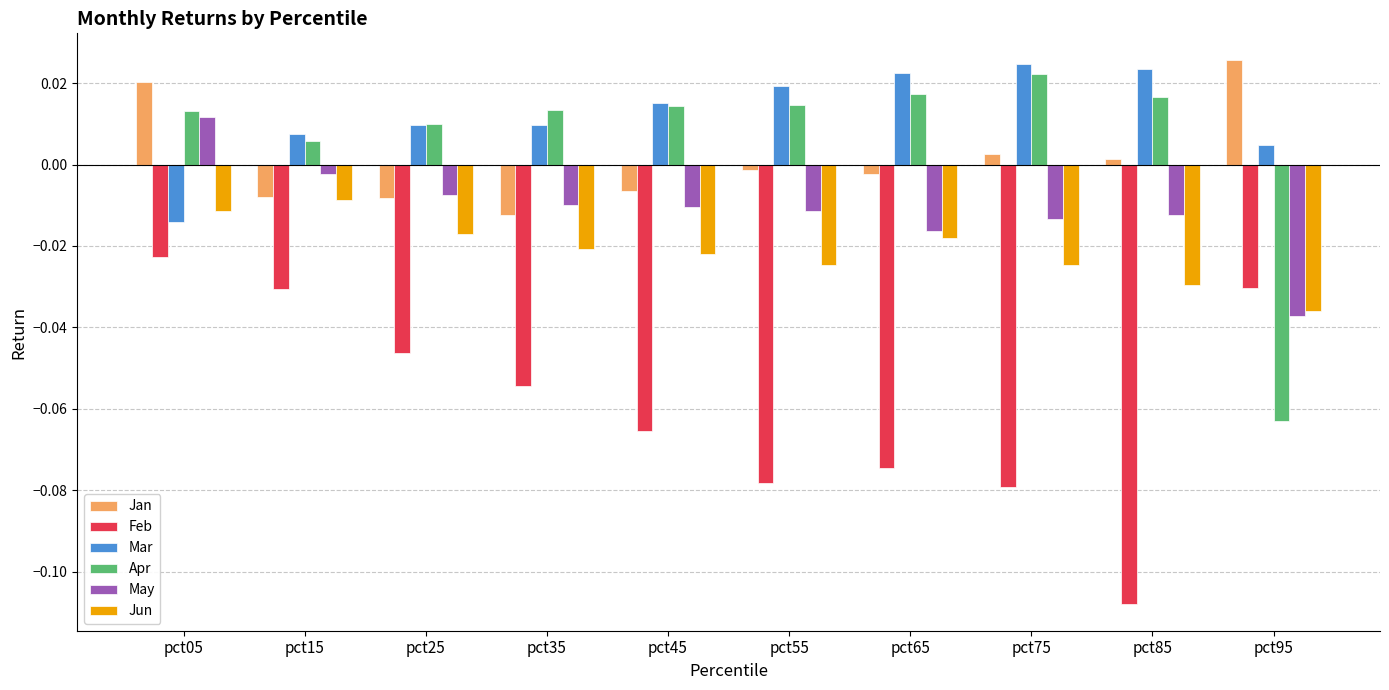

How many values in the May series exceed 0?

1